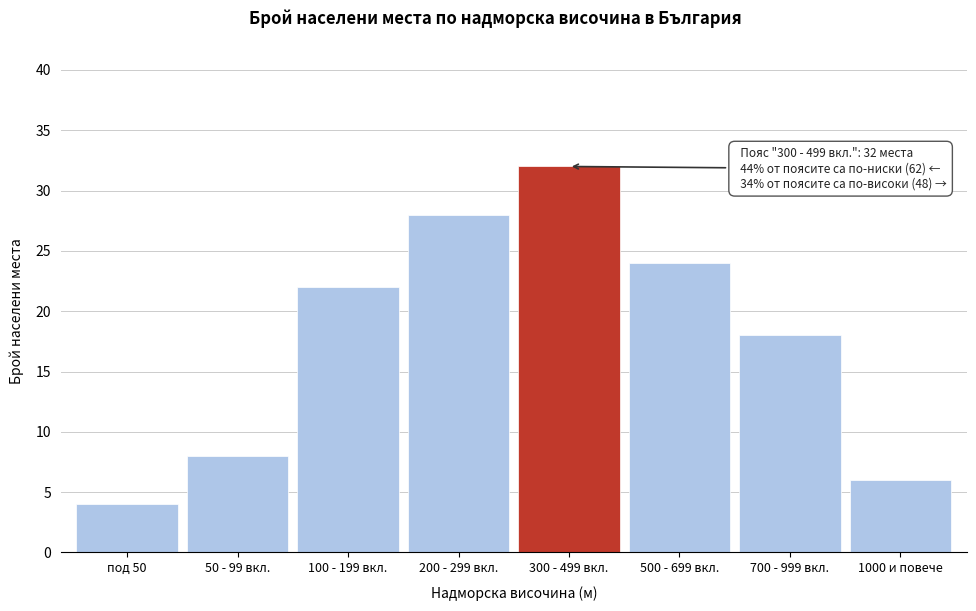

Reading left to right, list all the values displayed in this chart.

4	8	22	28	32	24	18	6